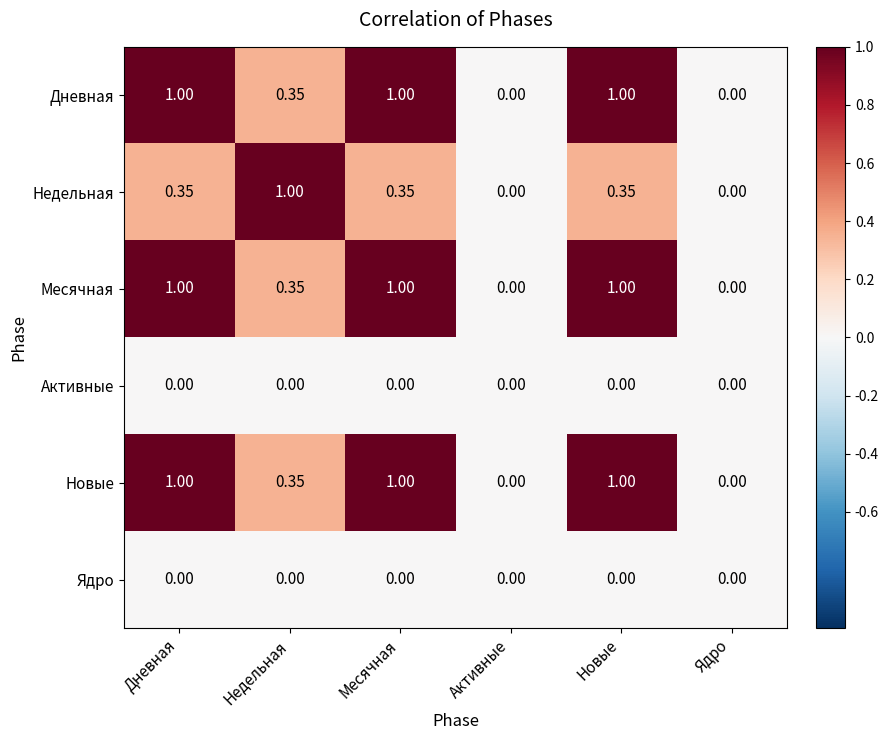

What is the spread (max minus min) of values at Месячная?

1.0